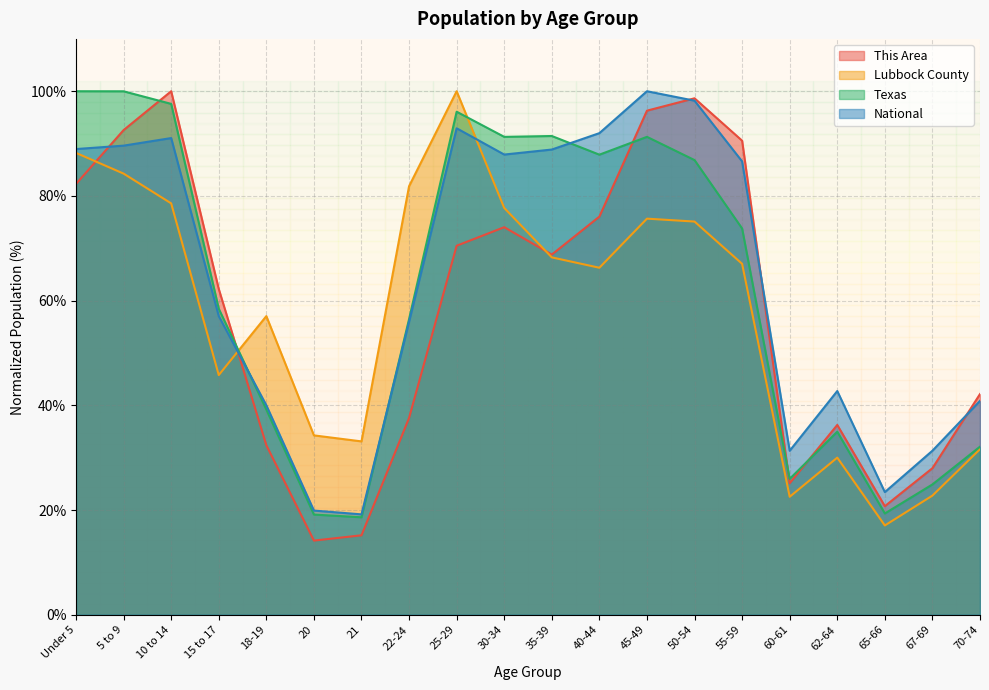

What is the sum of the National values at 25-29 and 18-19?

132.9